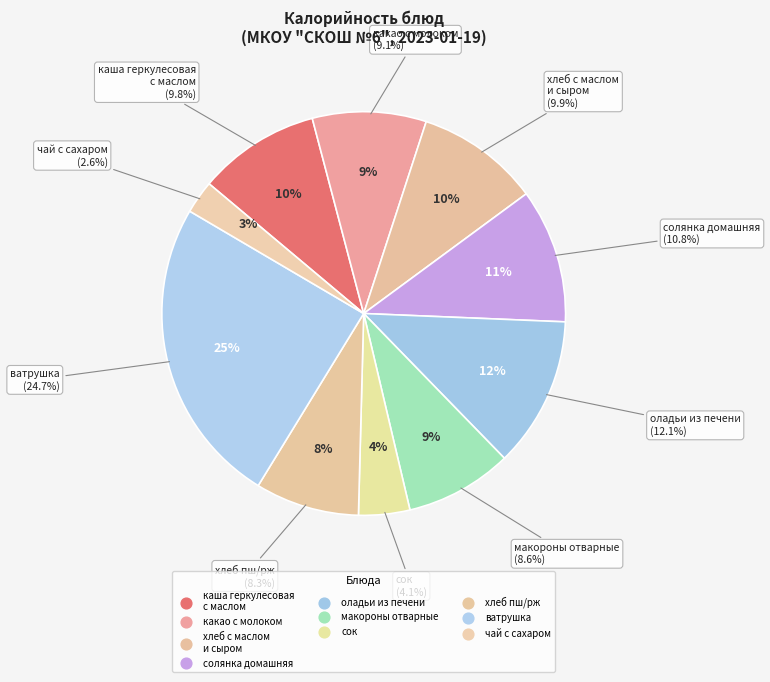

How many slices are in this pie chart?

10